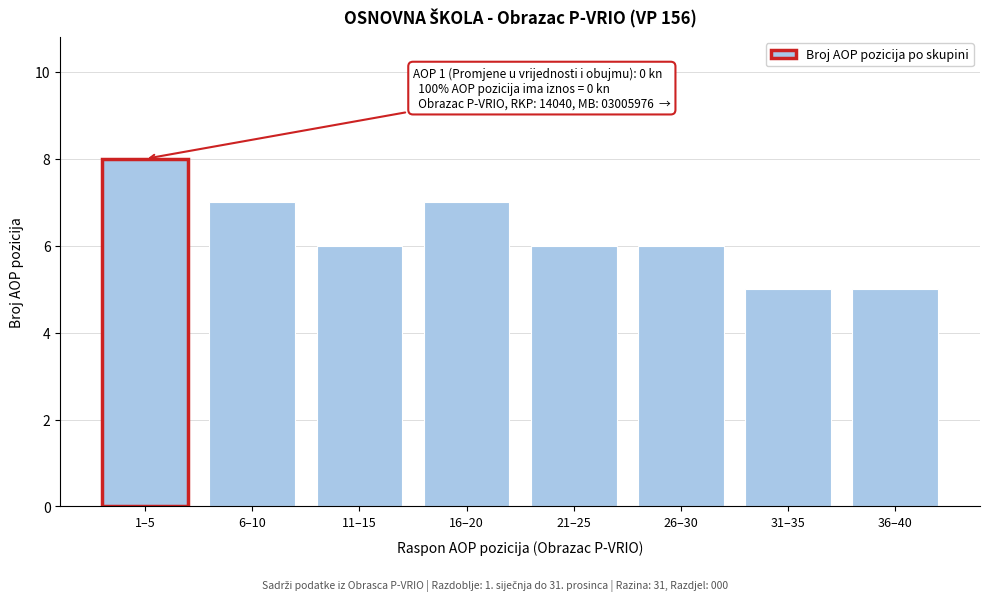

Reading right to left, extract all data points from this chart.

36–40=5	31–35=5	26–30=6	21–25=6	16–20=7	11–15=6	6–10=7	1–5=8